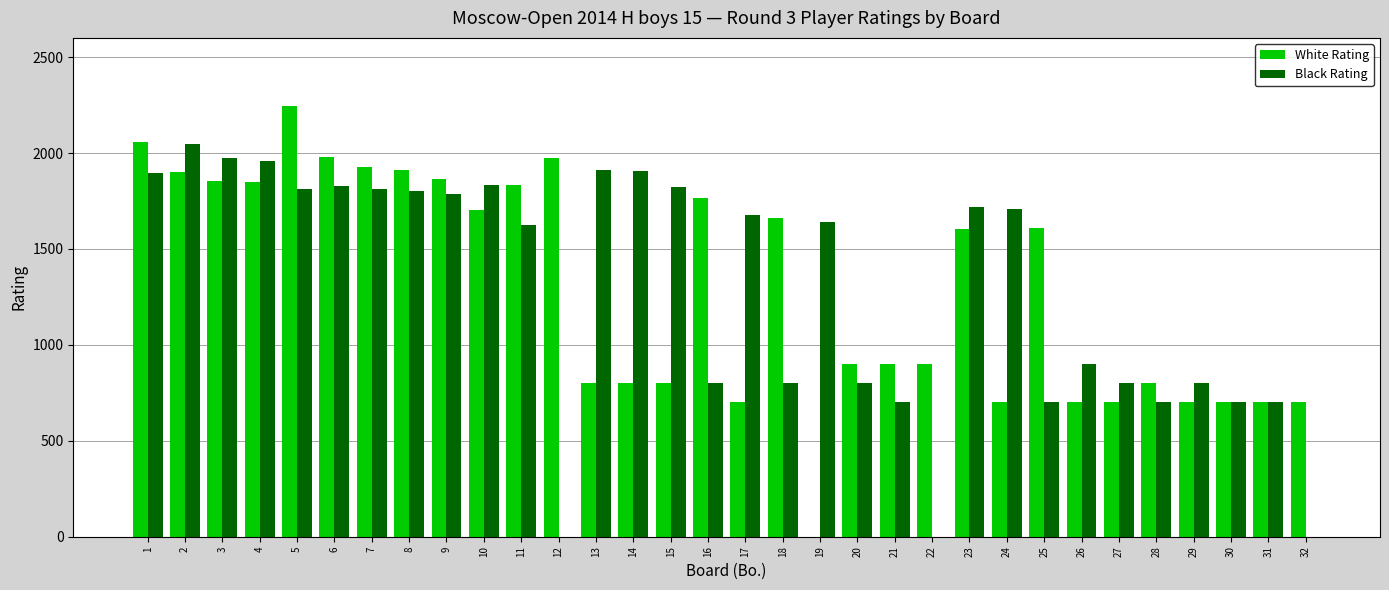

What is the maximum value shown in the chart?

2244